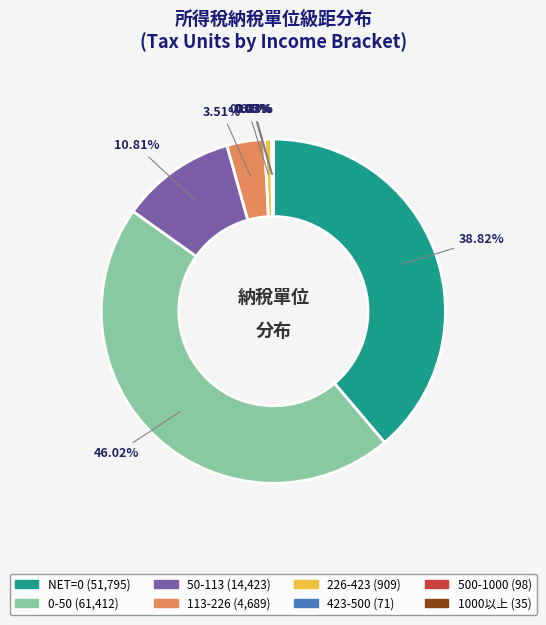

Approximately how many times larger is the value at 50-113 compared to 113-226?

3.1